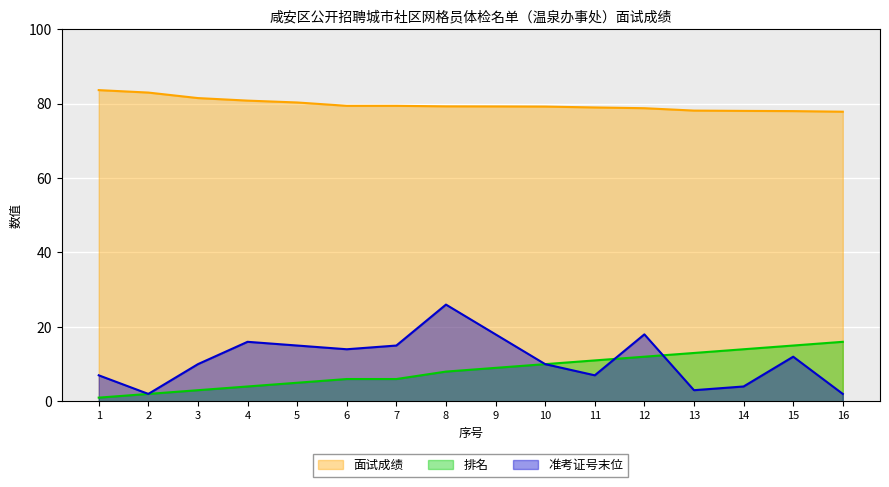

What is the difference between the second highest and minimum values in the 准考证号末位 series?

16.0